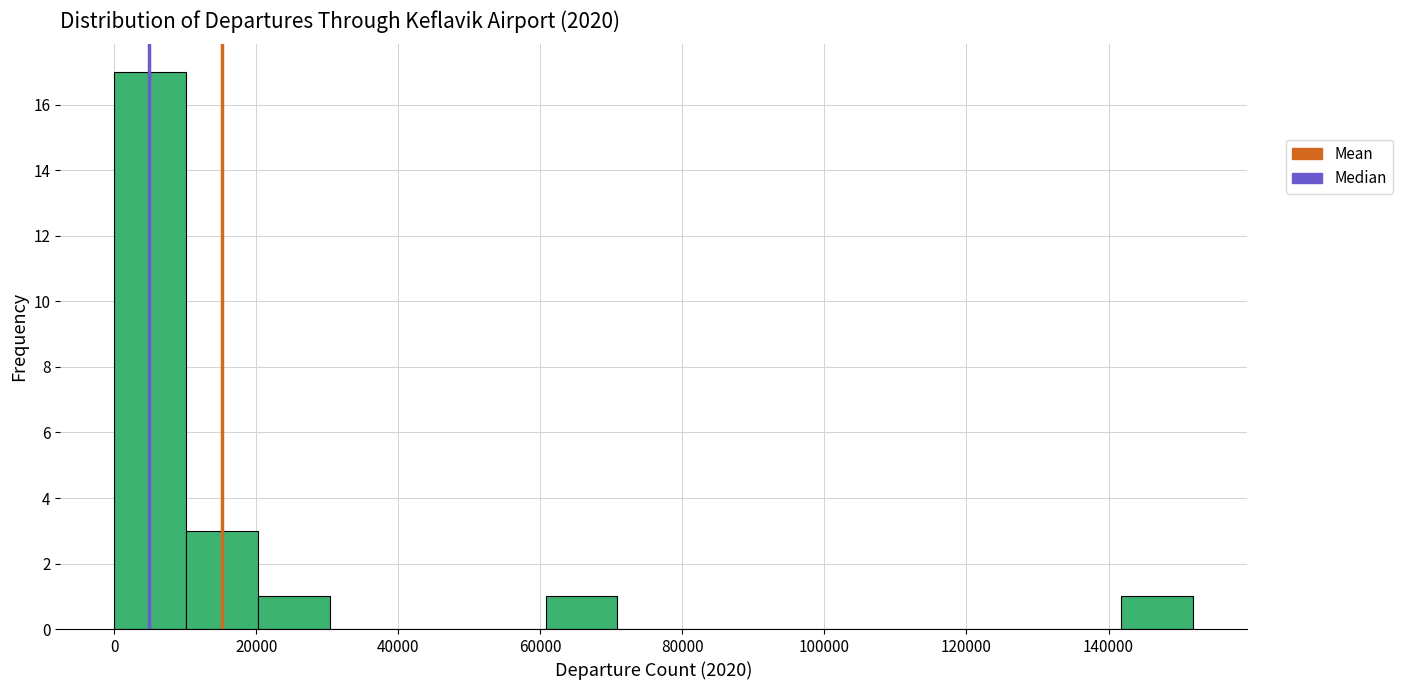

Reading left to right, list every bar in this chart as the range it spans on the x-axis followed by its height. Neither the bar edges nor the heights are printed on the chart, so give them approximately, as read against the axes.

0 to 10000: 17
10000 to 20000: 3
20000 to 30000: 1
30000 to 40000: 0
40000 to 50000: 0
50000 to 60000: 0
60000 to 70000: 1
70000 to 80000: 0
80000 to 92000: 0
92000 to 102000: 0
102000 to 112000: 0
112000 to 122000: 0
122000 to 132000: 0
132000 to 142000: 0
142000 to 152000: 1